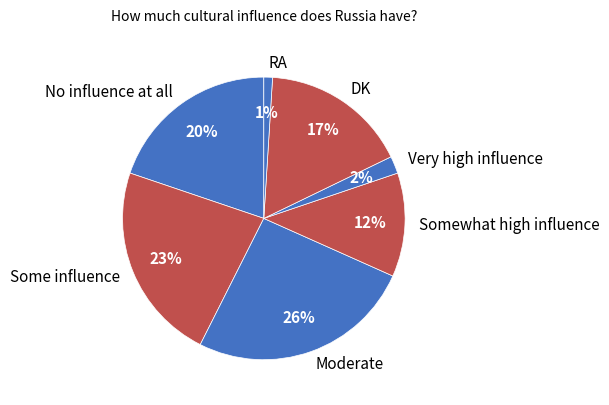

What is the ratio of the value at Somewhat high influence to the value at Some influence?

0.5